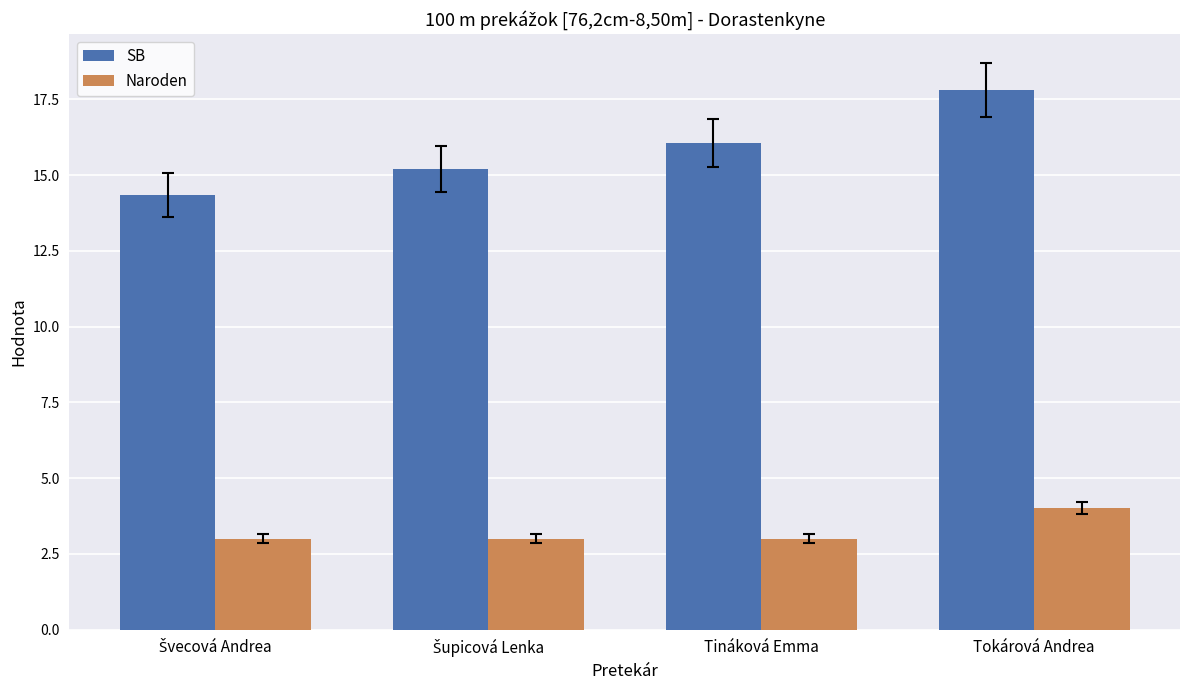

What are all the series names shown in the legend?

SB, Naroden